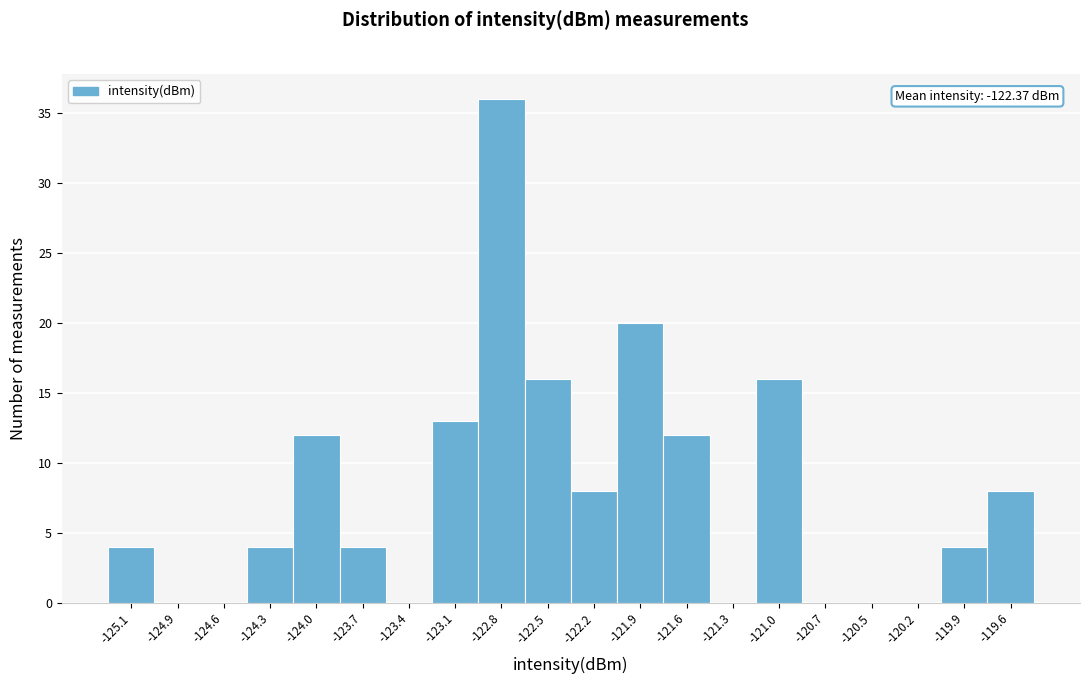

Over which range of the x-axis is the bar tallest?

-122.95 to -122.65